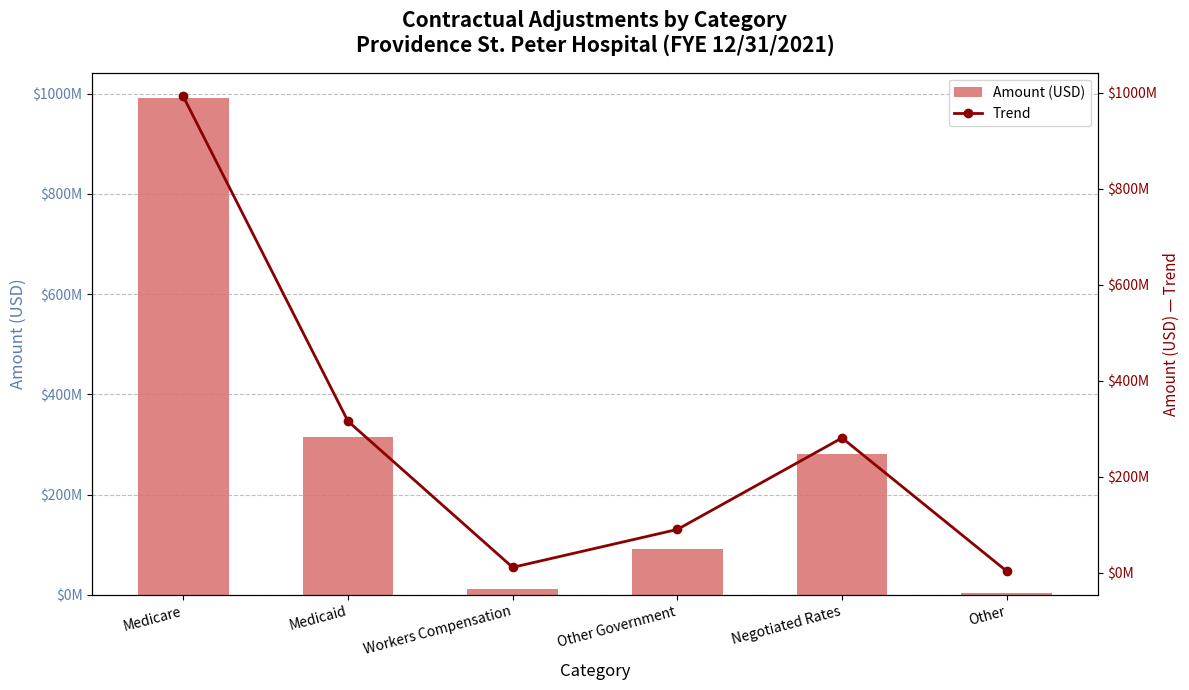

Which series has the largest total across all categories?

Amount (USD)